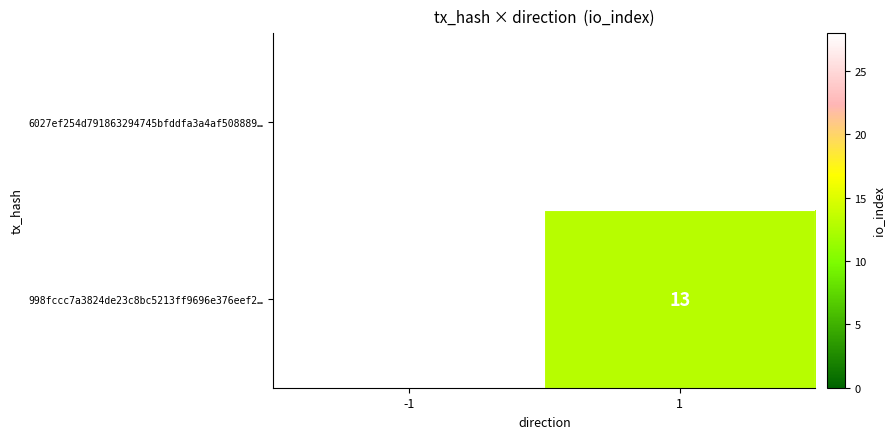

True or false: 998fccc7a3824de23c8bc5213ff9696e376eef2… has a value of 4 at 1.

False